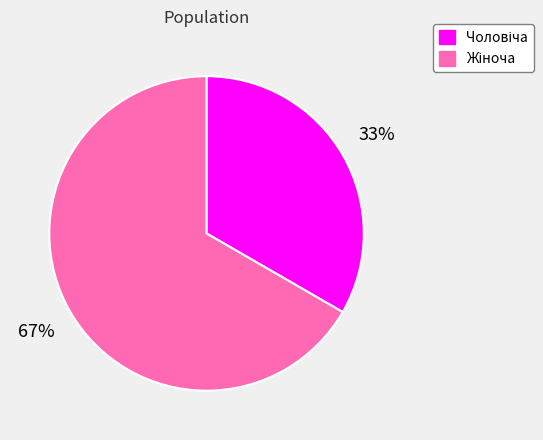

To the nearest percent, what is the average slice percentage?

50%